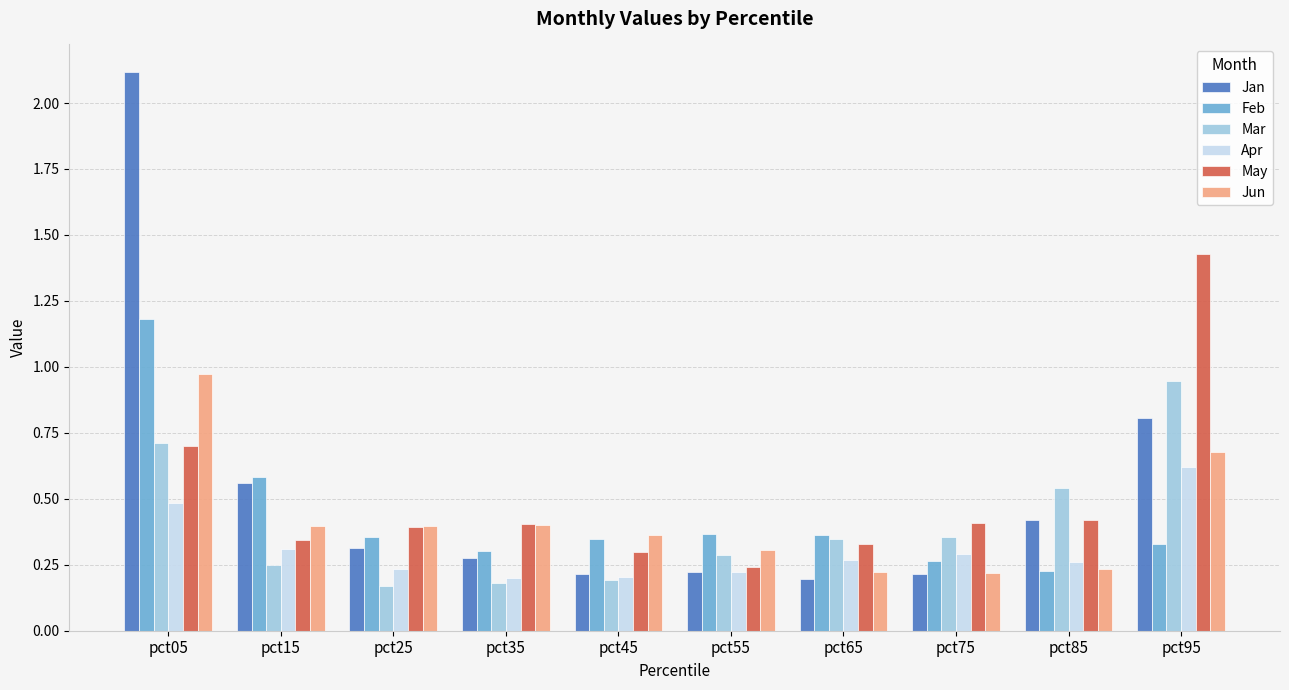

What is the difference between the Feb values at pct65 and pct05?

0.8